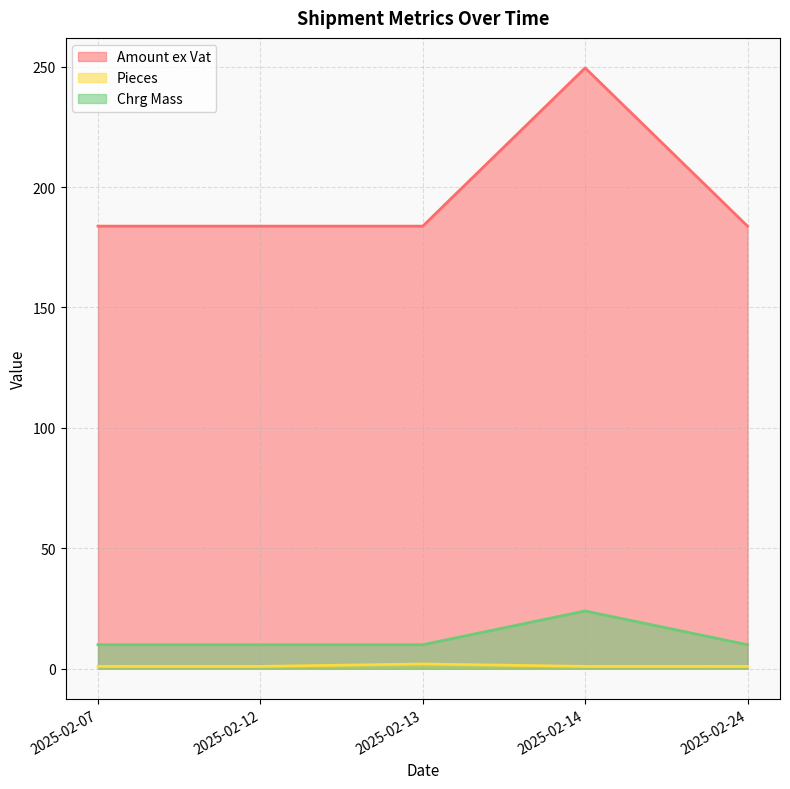

What are all the series names shown in the legend?

Amount ex Vat, Pieces, Chrg Mass